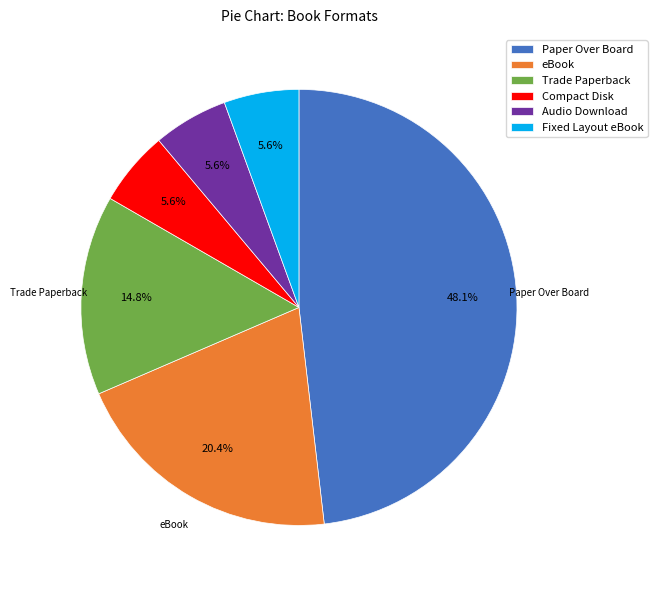

To the nearest percent, what is the average slice percentage?

17%